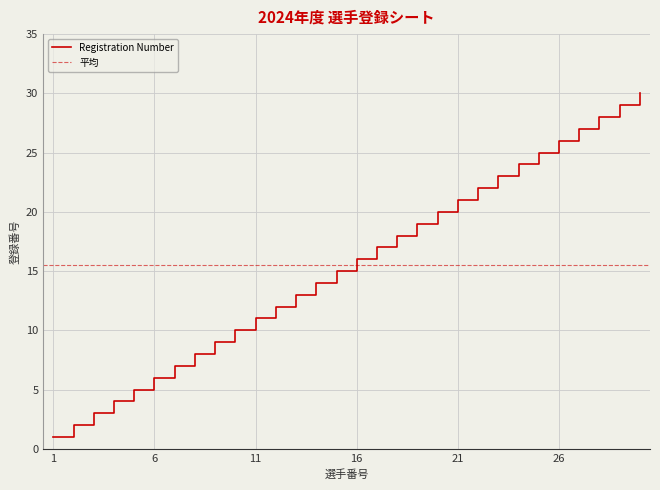

What is the average value?

16